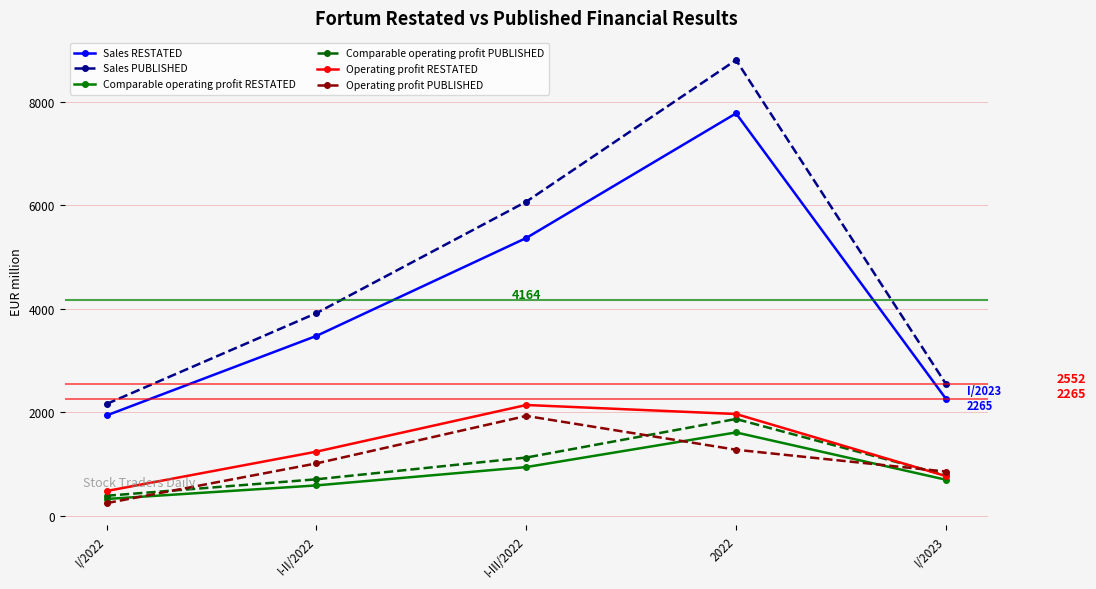

How many categories are shown in the chart?

5